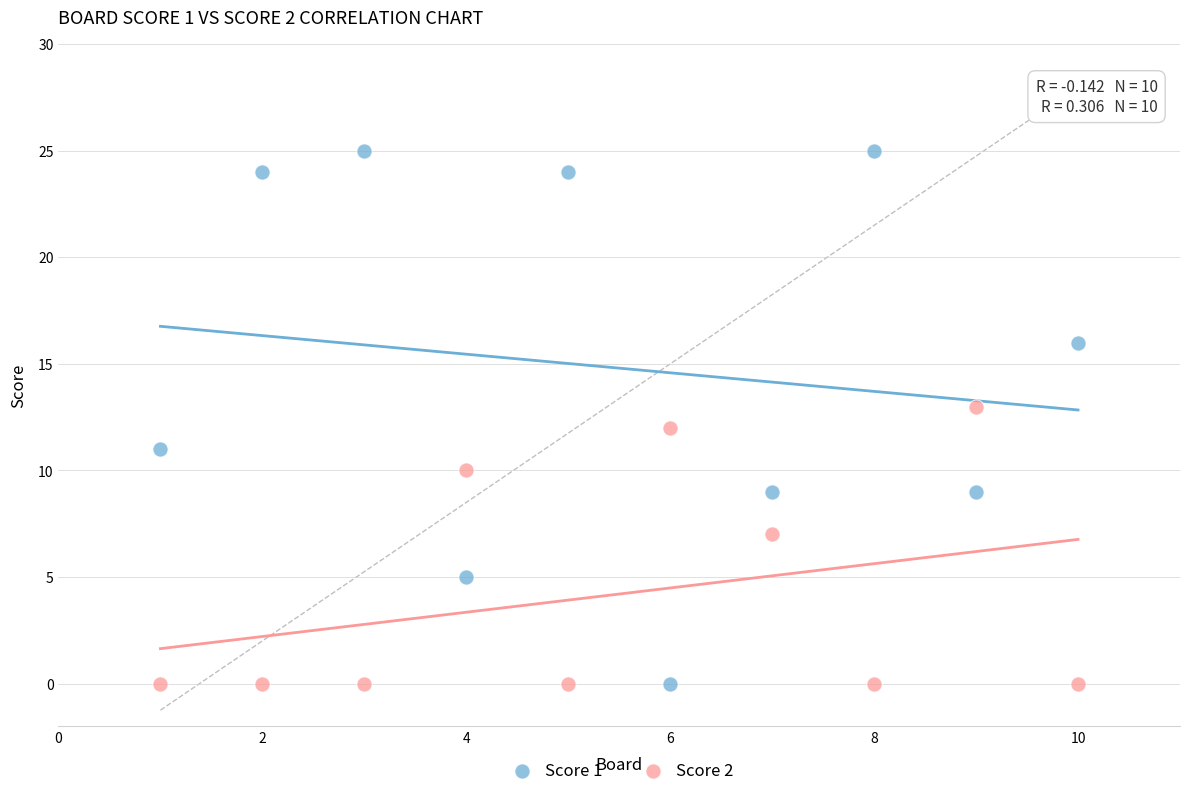

Which series reaches the maximum Y coordinate?

Score 1